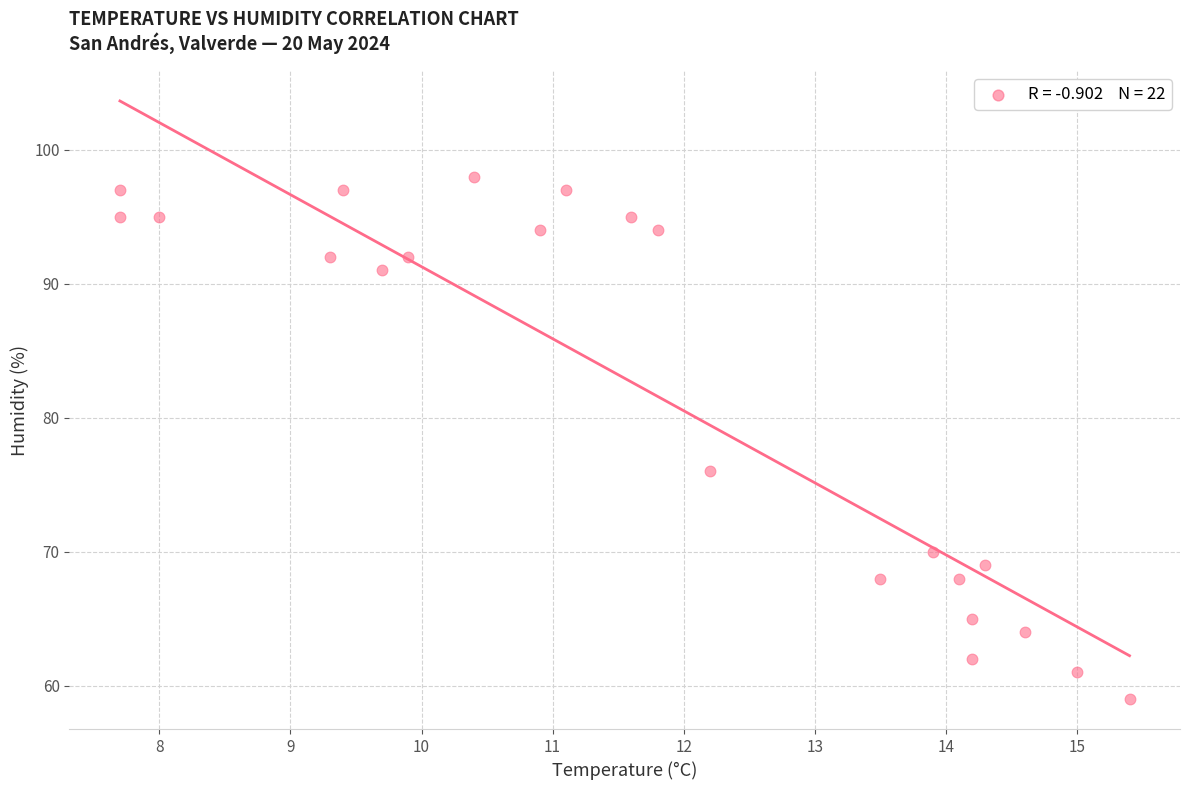

What is the range of Y values (max minus min)?

39